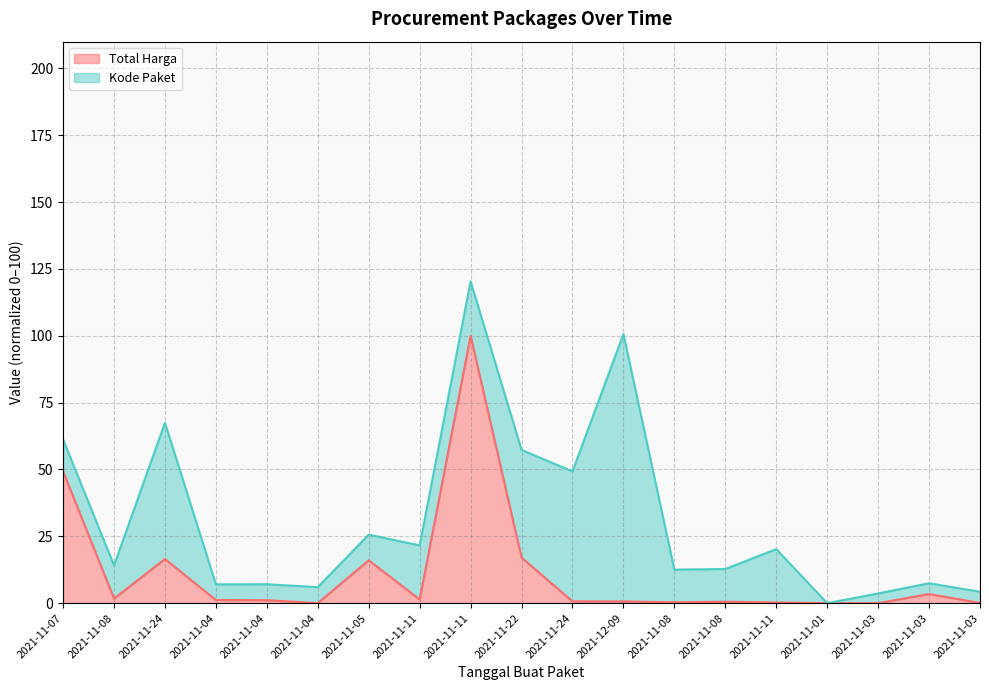

Count the number of categories in the chart.

19